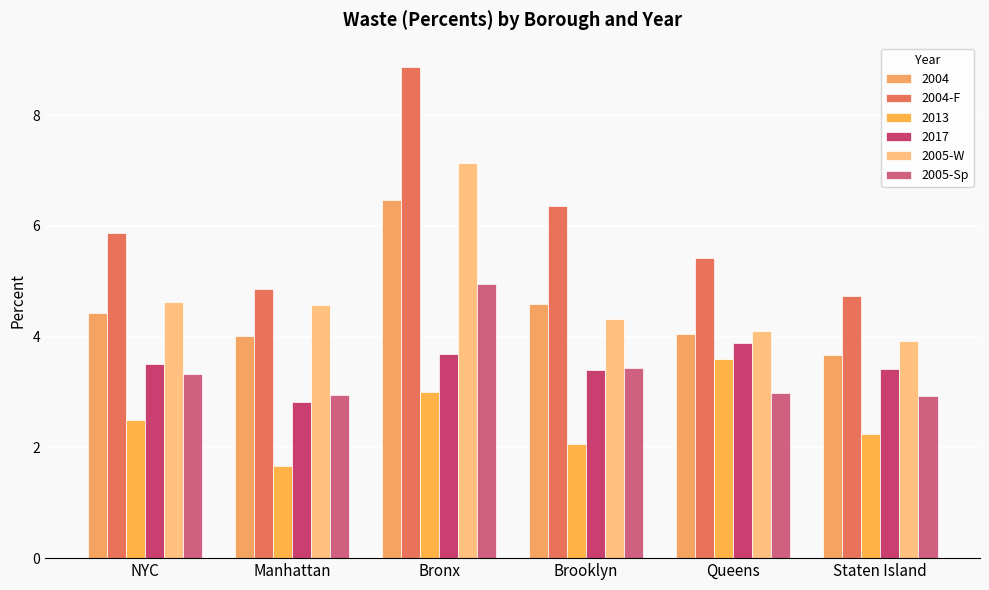

What is the total value across all series at Queens?

24.0